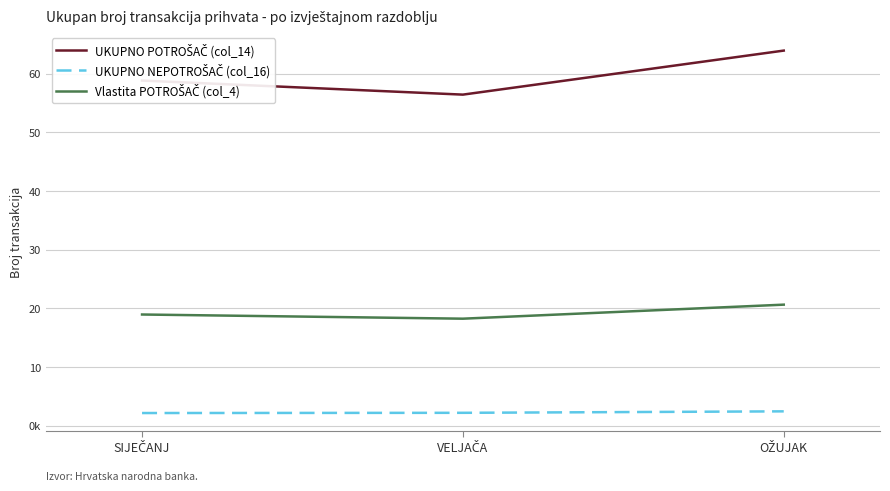

Does the chart have visible grid lines?

Yes